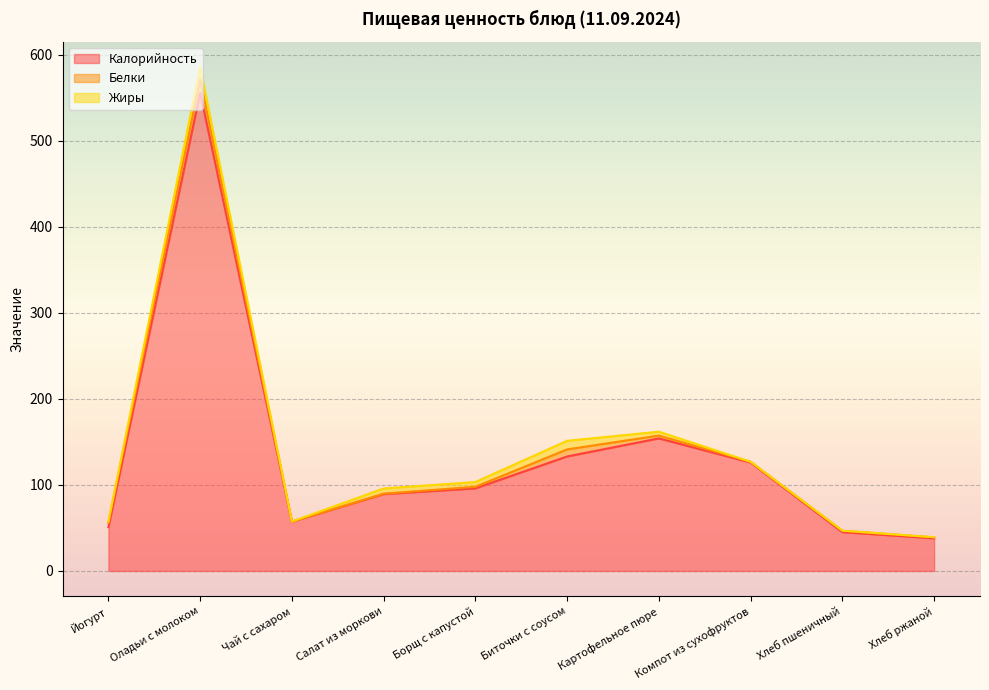

Reading left to right, transcribe all the data shown in this chart.

Калорийность: Йогурт=51.0	Оладьи с молоком=555.9	Чай с сахаром=57.3	Салат из моркови=89.4	Борщ с капустой=96.1	Биточки с соусом=133.2	Картофельное пюре=154.2	Компот из сухофруктов=126.1	Хлеб пшеничный=45.2	Хлеб ржаной=38.0
Белки: Йогурт=5.0	Оладьи с молоком=15.7	Чай с сахаром=0.2	Салат из моркови=0.5	Борщ с капустой=1.8	Биточки с соусом=8.2	Картофельное пюре=3.3	Компот из сухофруктов=0.9	Хлеб пшеничный=1.5	Хлеб ржаной=1.1
Жиры: Йогурт=1.5	Оладьи с молоком=14.4	Чай с сахаром=0.1	Салат из моркови=6.0	Борщ с капустой=5.5	Биточки с соусом=10.0	Картофельное пюре=4.5	Компот из сухофруктов=0.0	Хлеб пшеничный=0.2	Хлеб ржаной=0.2